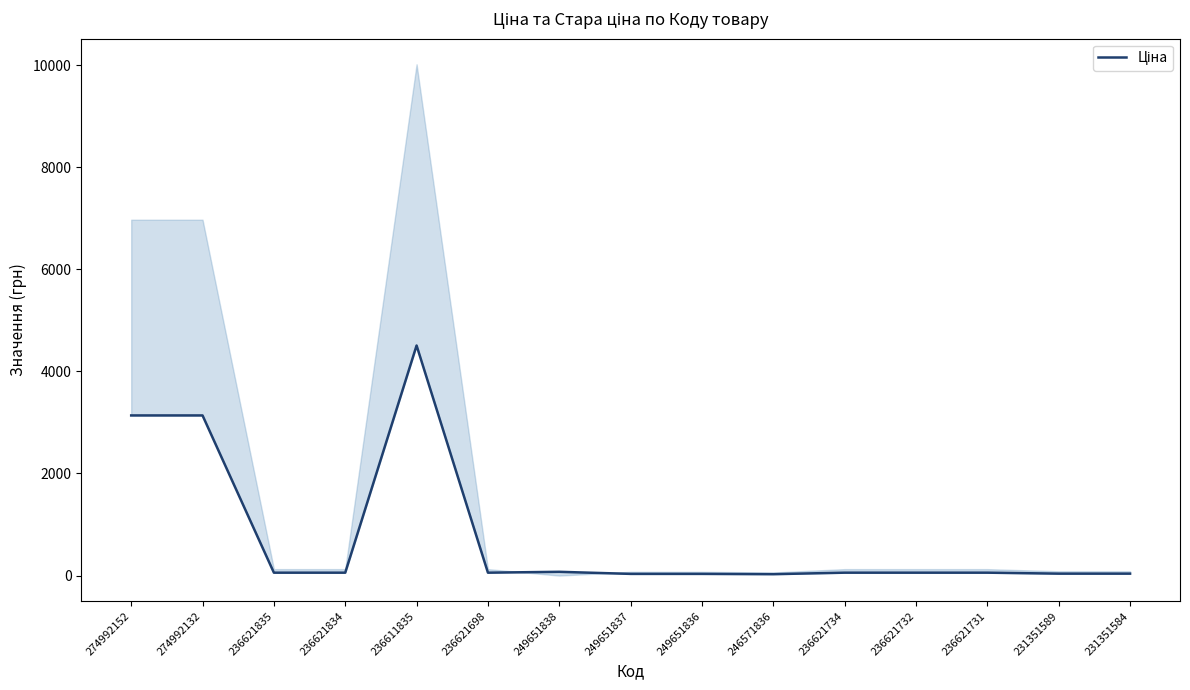

What is the label of the 10th point from the left?

246571836